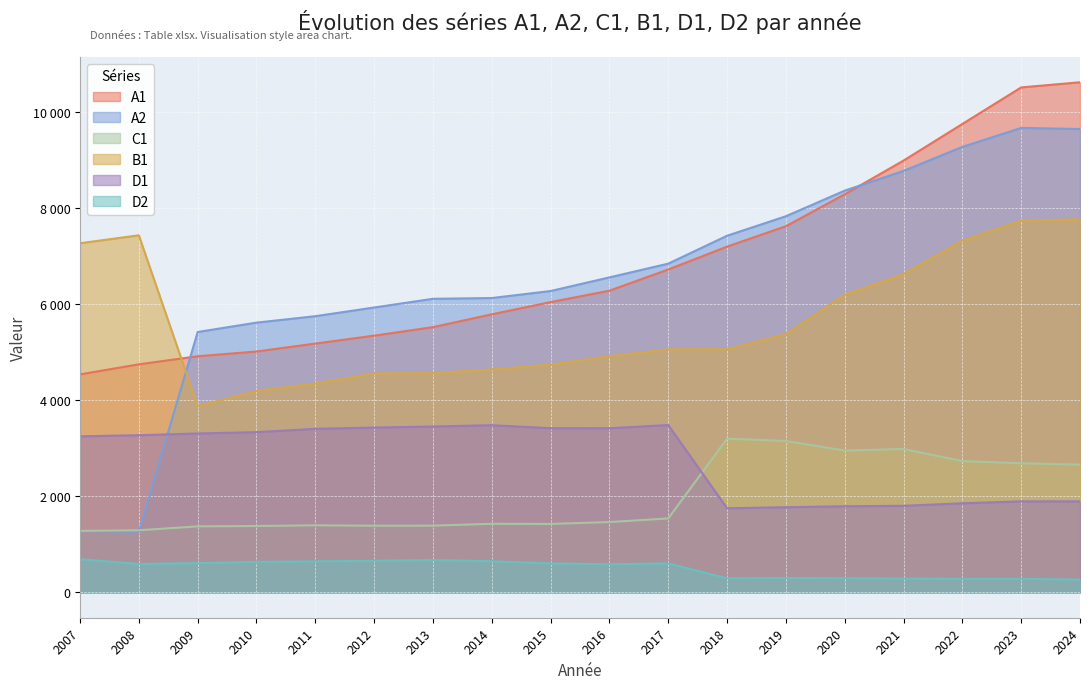

What is the value of the C1 point at the 17th from the left?

2685